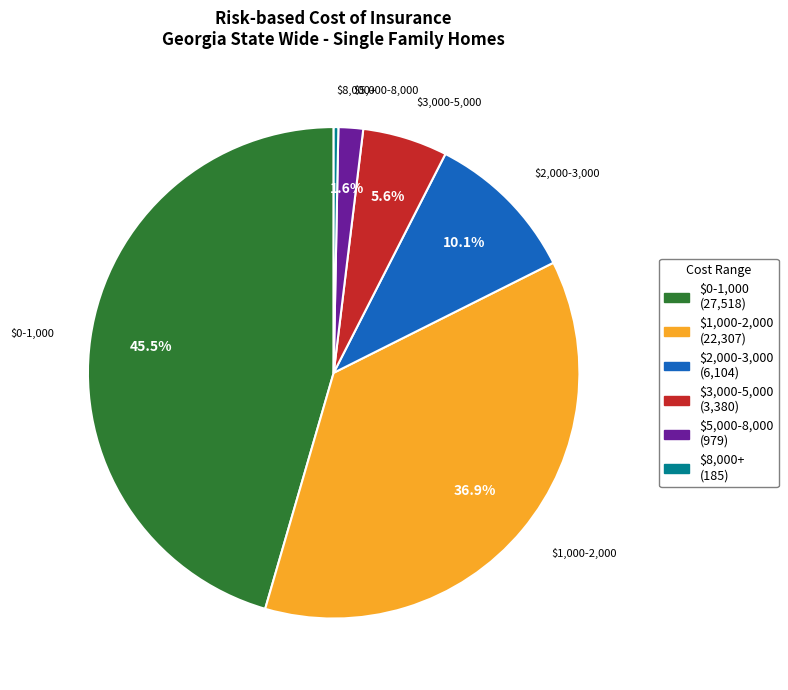

How many slices are in this pie chart?

6